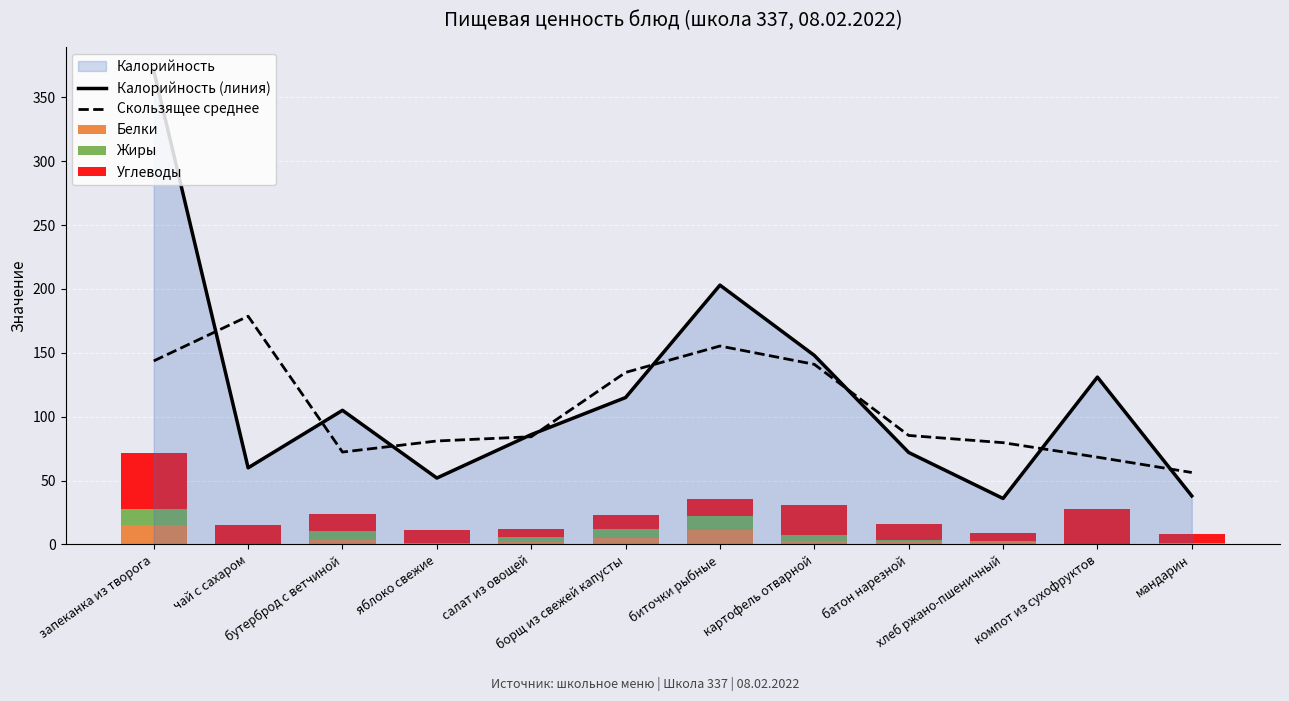

Reading left to right, what are all the values shown in this chart?

Калорийность (линия): запеканка из творога=371.0	чай с сахаром=60.0	бутерброд с ветчиной=105.0	яблоко свежие=52.0	салат из овощей=86.0	борщ из свежей капусты=115.0	биточки рыбные=203.0	картофель отварной=148.0	батон нарезной=72.0	хлеб ржано-пшеничный=36.0	компот из сухофруктов=131.0	мандарин=38.0
Скользящее среднее: запеканка из творога=143.7	чай с сахаром=178.7	бутерброд с ветчиной=72.3	яблоко свежие=81.0	салат из овощей=84.3	борщ из свежей капусты=134.7	биточки рыбные=155.3	картофель отварной=141.0	батон нарезной=85.3	хлеб ржано-пшеничный=79.7	компот из сухофруктов=68.3	мандарин=56.3
Белки: запеканка из творога=15.2	чай с сахаром=0.2	бутерброд с ветчиной=3.6	яблоко свежие=0.4	салат из овощей=1.9	борщ из свежей капусты=5.3	биточки рыбные=11.7	картофель отварной=2.9	батон нарезной=2.0	хлеб ржано-пшеничный=1.6	компот из сухофруктов=0.6	мандарин=0.8
Жиры: запеканка из творога=12.4	чай с сахаром=0.1	бутерброд с ветчиной=6.8	яблоко свежие=0.4	салат из овощей=4.2	борщ из свежей капусты=7.0	биточки рыбные=10.4	картофель отварной=4.7	батон нарезной=1.2	хлеб ржано-пшеничный=0.8	компот из сухофруктов=0.1	мандарин=0.0
Углеводы: запеканка из творога=43.9	чай с сахаром=15.0	бутерброд с ветчиной=13.4	яблоко свежие=10.8	салат из овощей=5.6	борщ из свежей капусты=10.7	биточки рыбные=13.5	картофель отварной=23.5	батон нарезной=13.0	хлеб ржано-пшеничный=6.7	компот из сухофруктов=26.7	мандарин=7.5